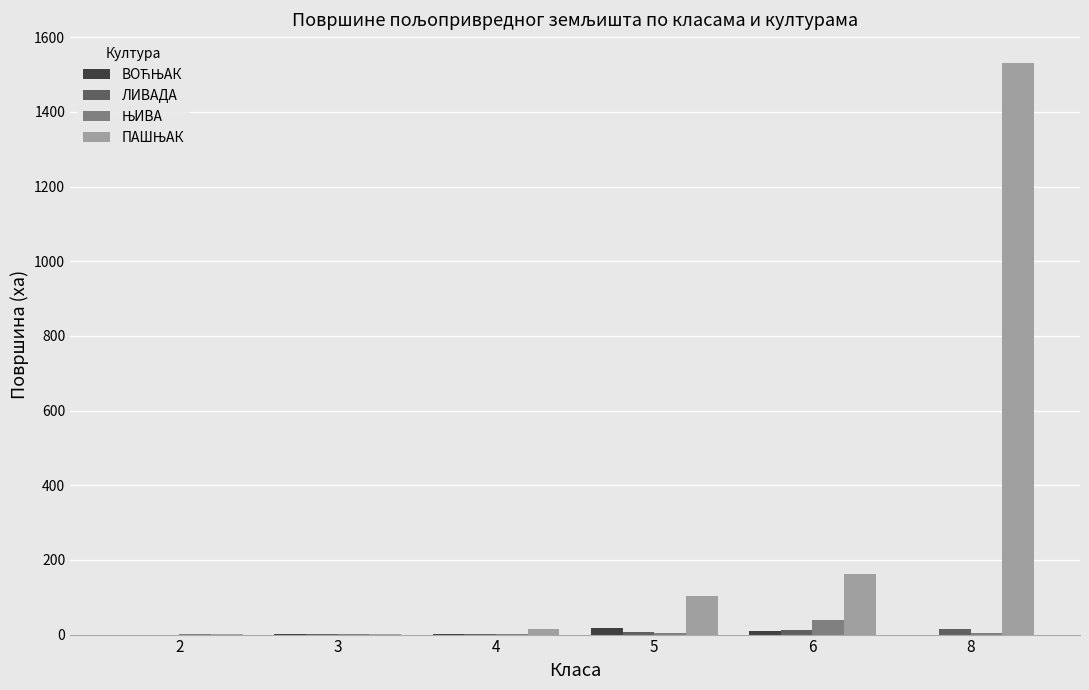

What is the greatest value displayed?

1531.6